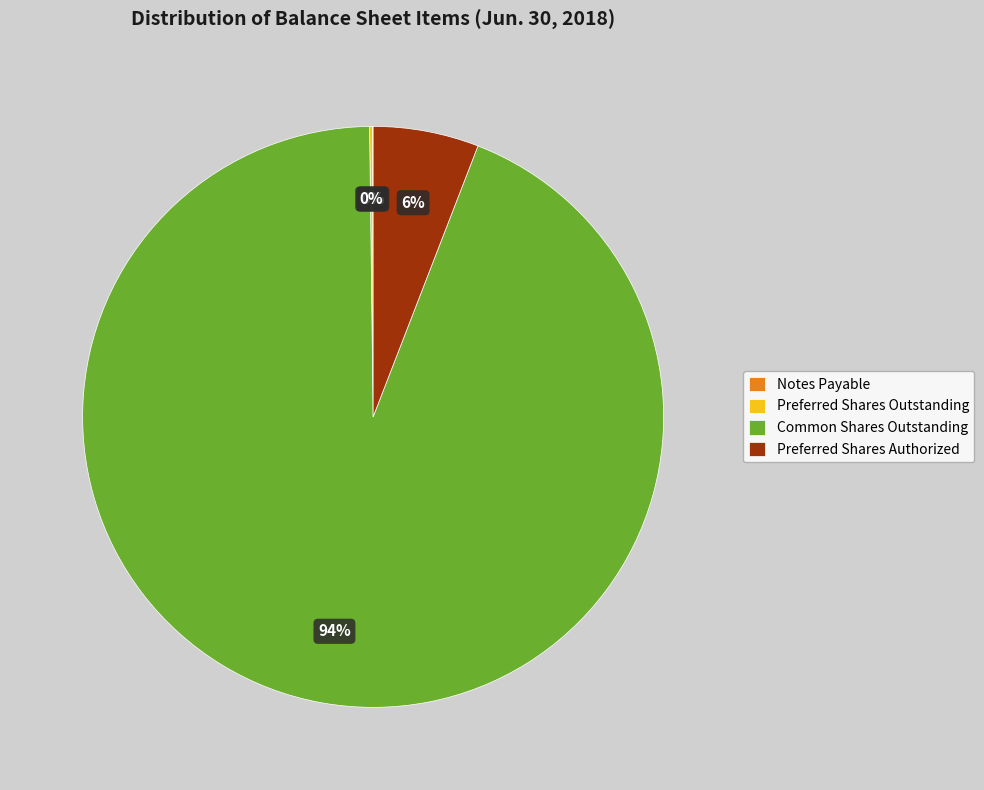

What is the largest slice in the pie chart?

Common Shares Outstanding